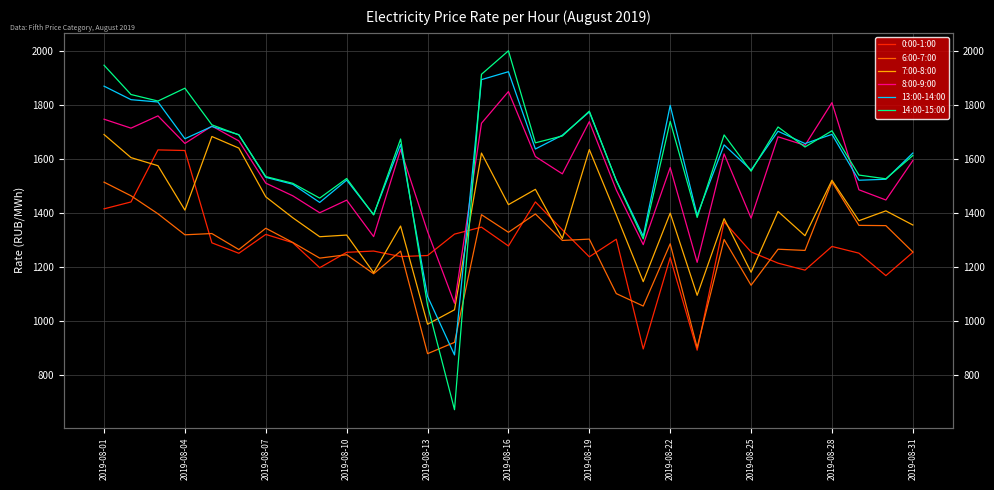

What is the greatest value displayed?

2000.5